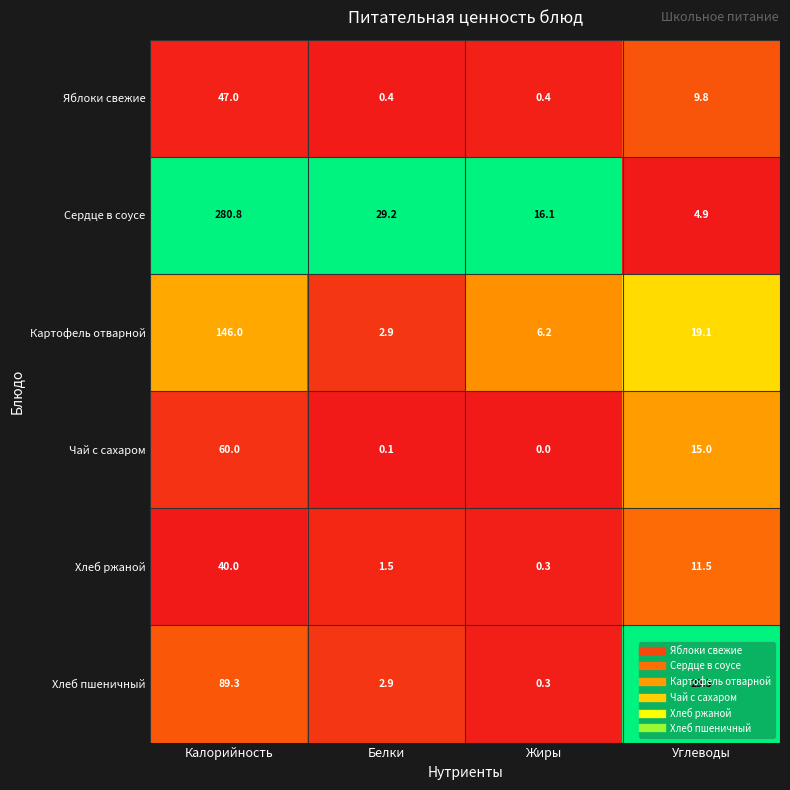

What is the sum of all Яблоки свежие values?

57.6